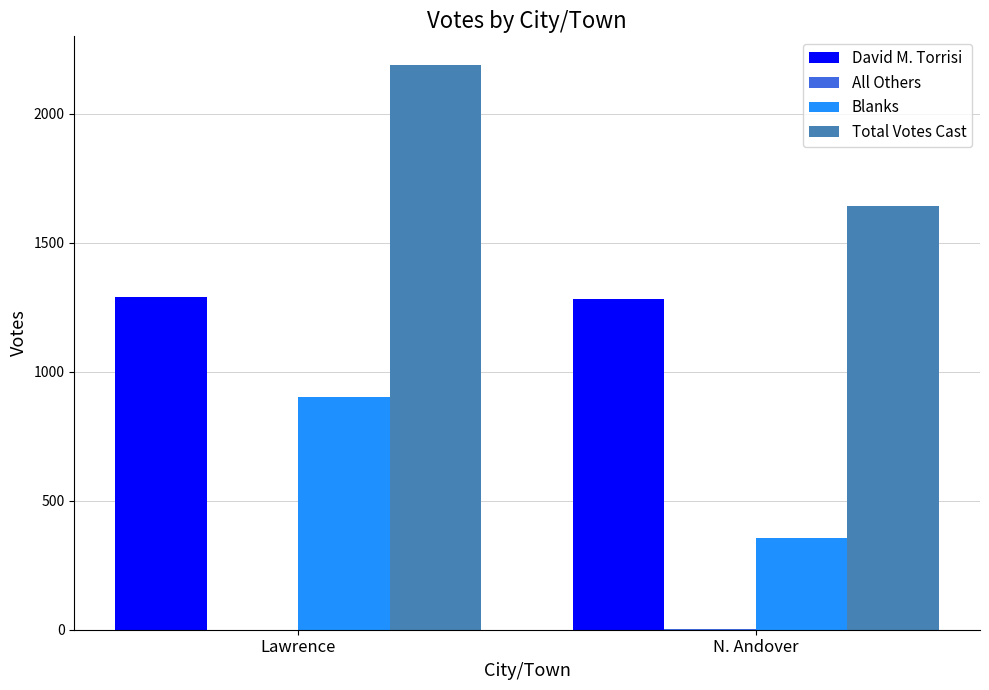

True or false: David M. Torrisi has a value of 1289 at Lawrence.

True